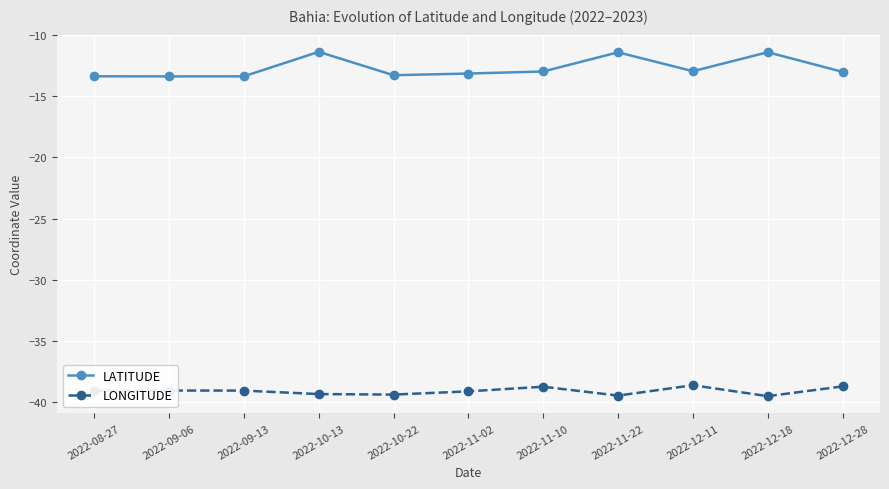

What is the sum of all LATITUDE values?

-139.7